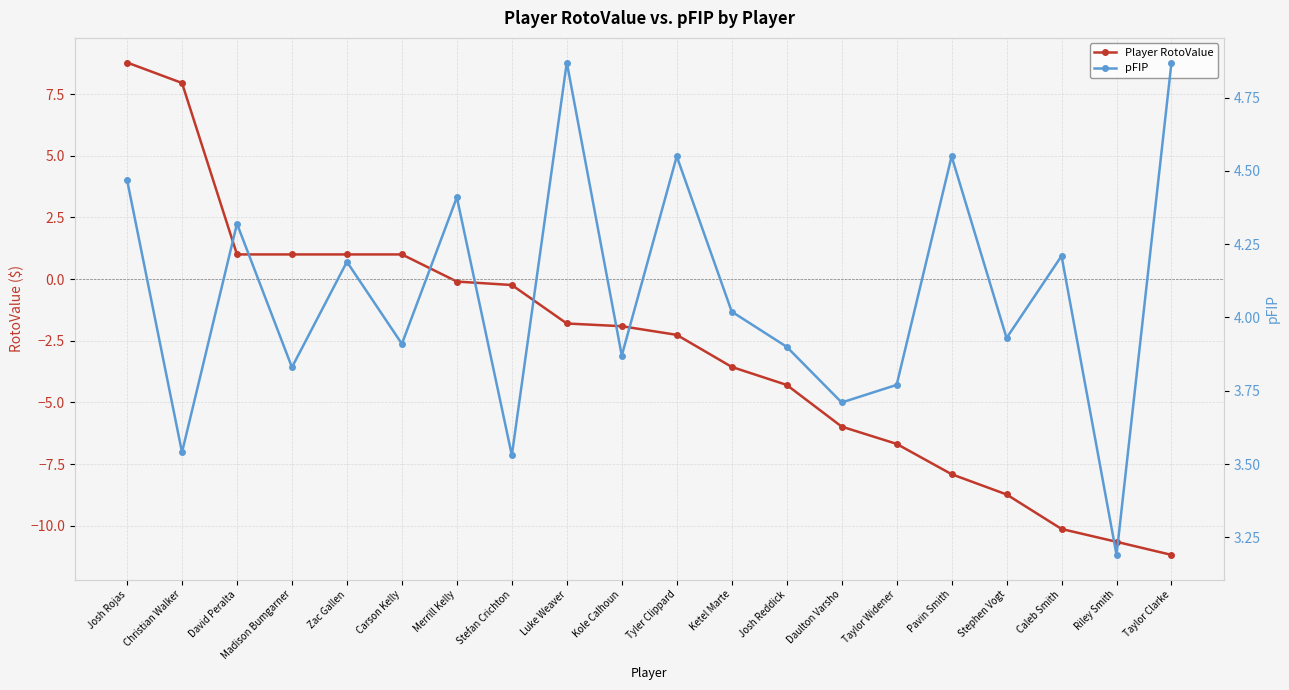

Does the chart display data point markers on the line(s)?

Yes